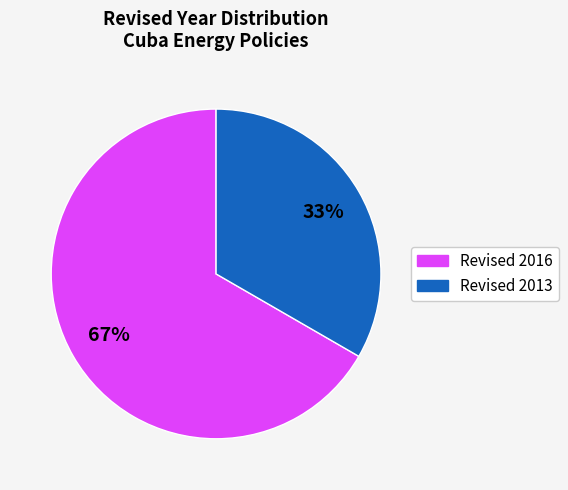

How many slices are in this pie chart?

2